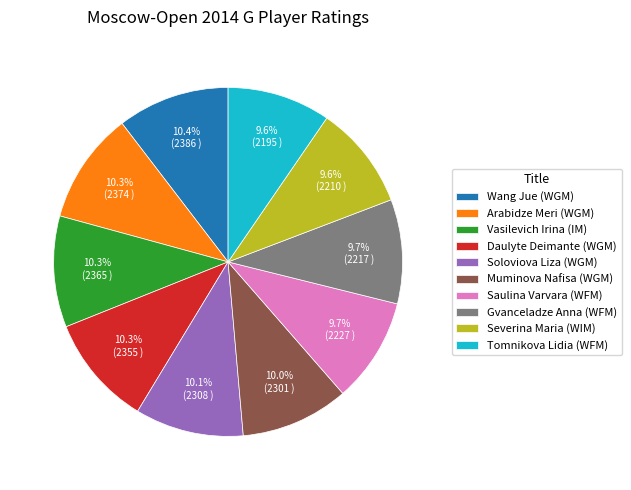

Does Arabidze Meri (WGM) account for over 50% of the chart?

No